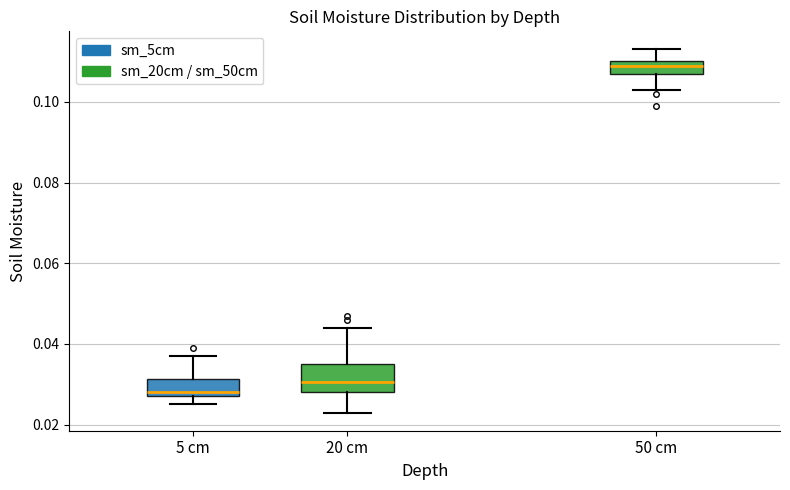

Where is the lower edge of the box for 50 cm on the y-axis? The values are not printed on the chart, so give them approximately, as read against the axis.

0.108